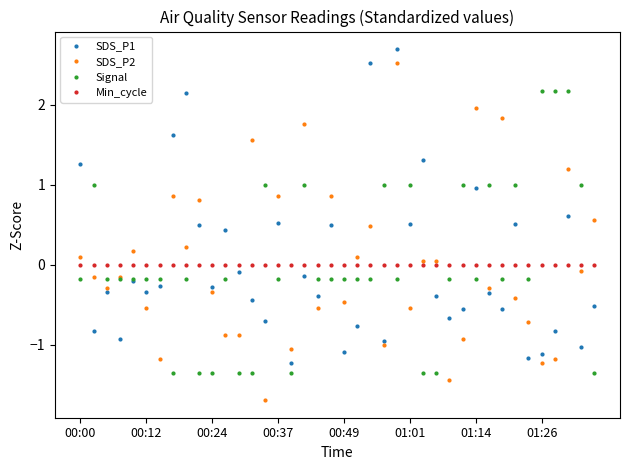

What is the lowest value of the SDS_P2 series?

-1.7